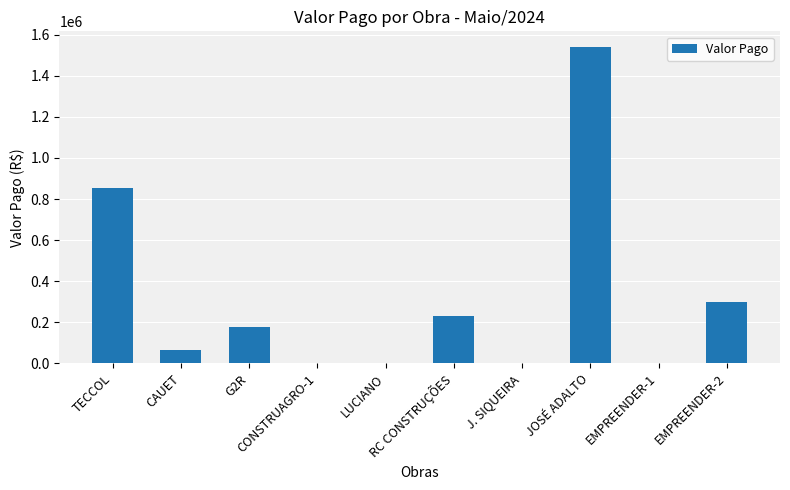

What is the sum of all values?

3162079.1